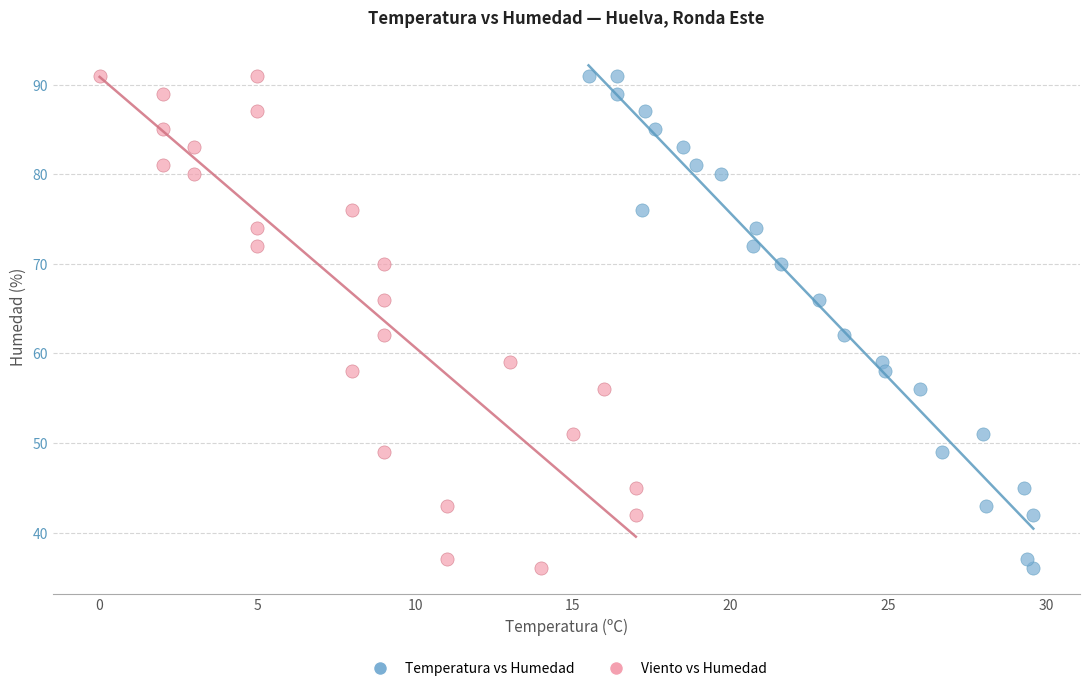

What are all the series names shown in the legend?

Temperatura vs Humedad, Viento vs Humedad